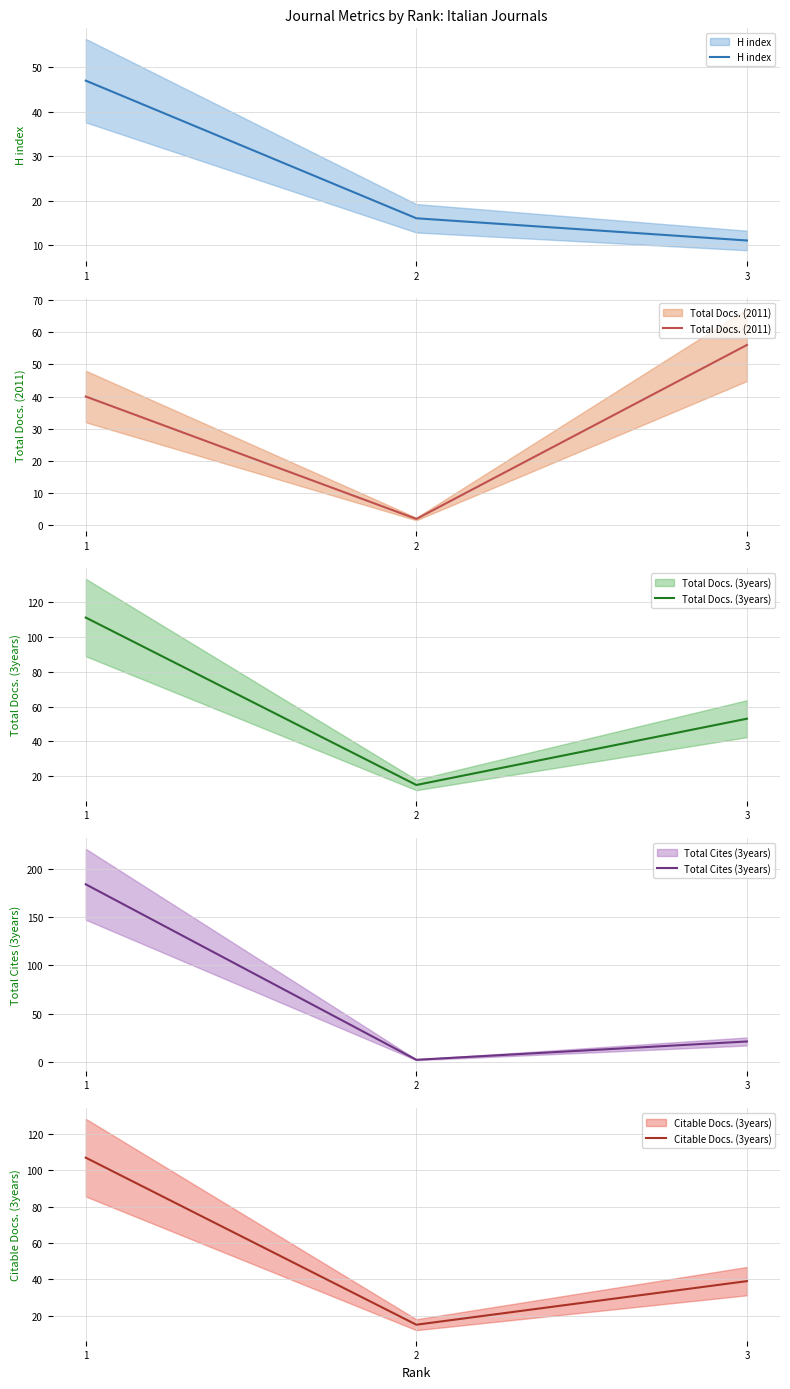

Rank the categories by H index value from lowest to highest.

3, 2, 1